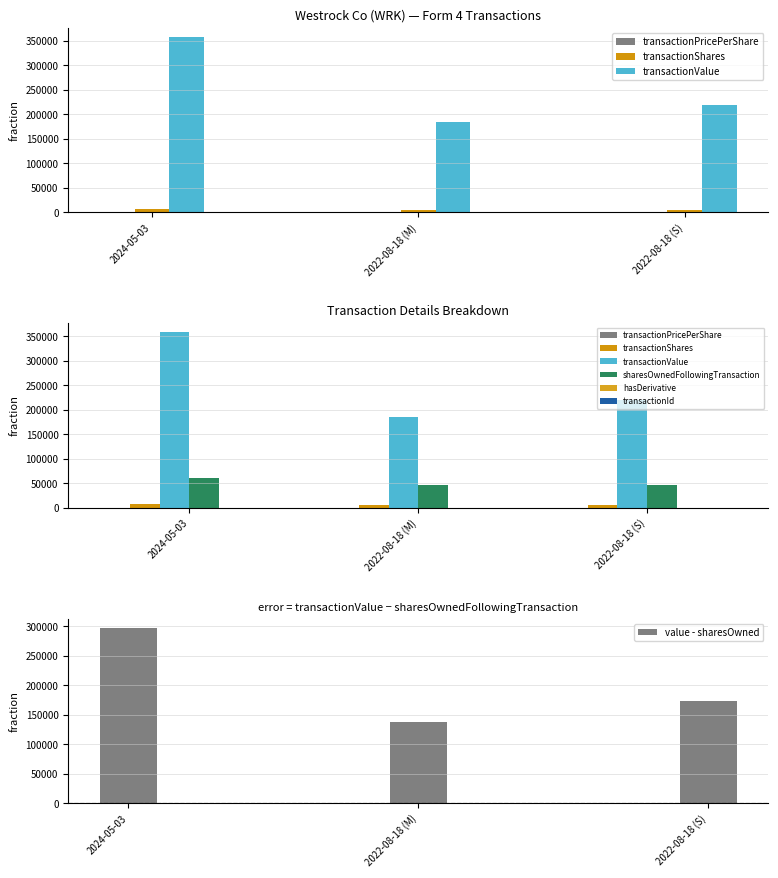

What is the sum of all transactionValue values?

762966.0